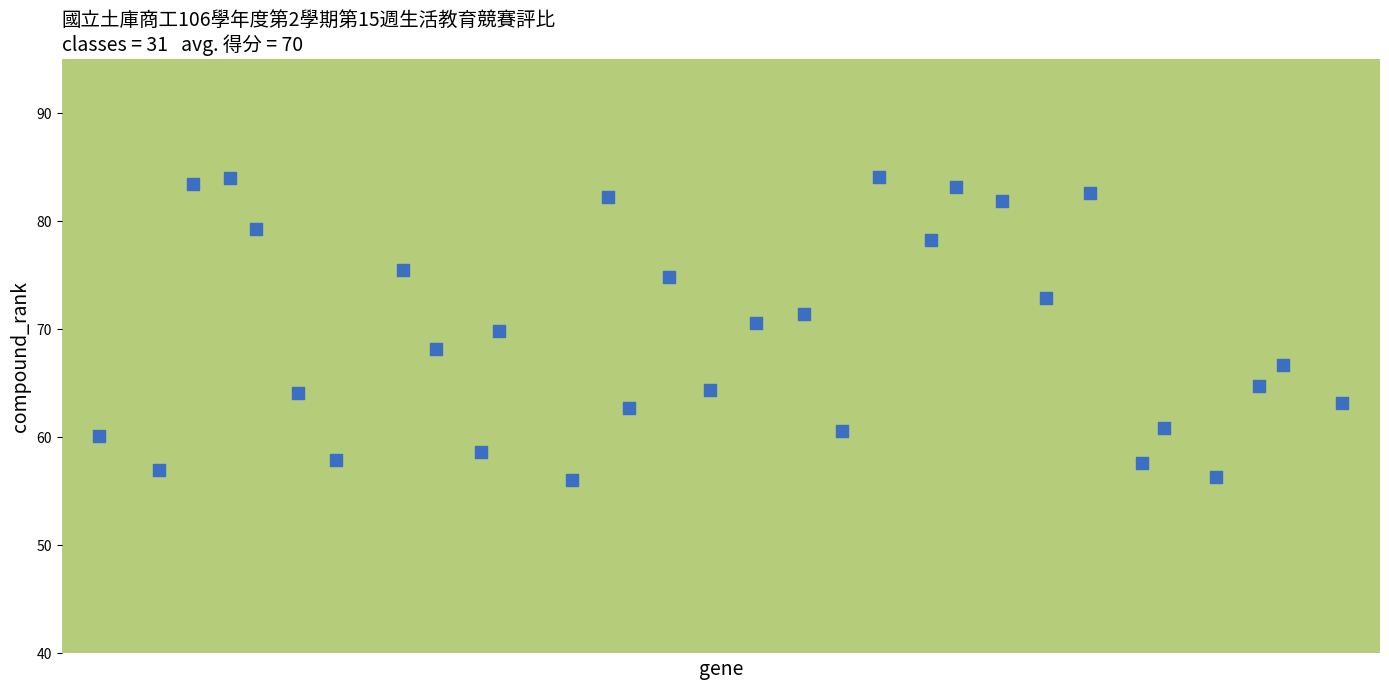

What is the range of X values (max minus min)?

30.2